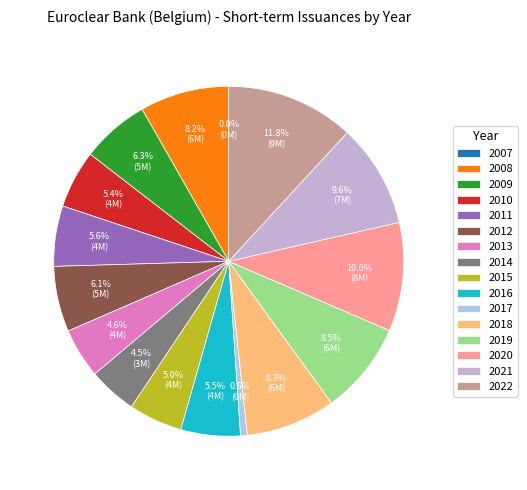

What is the largest slice in the pie chart?

2022